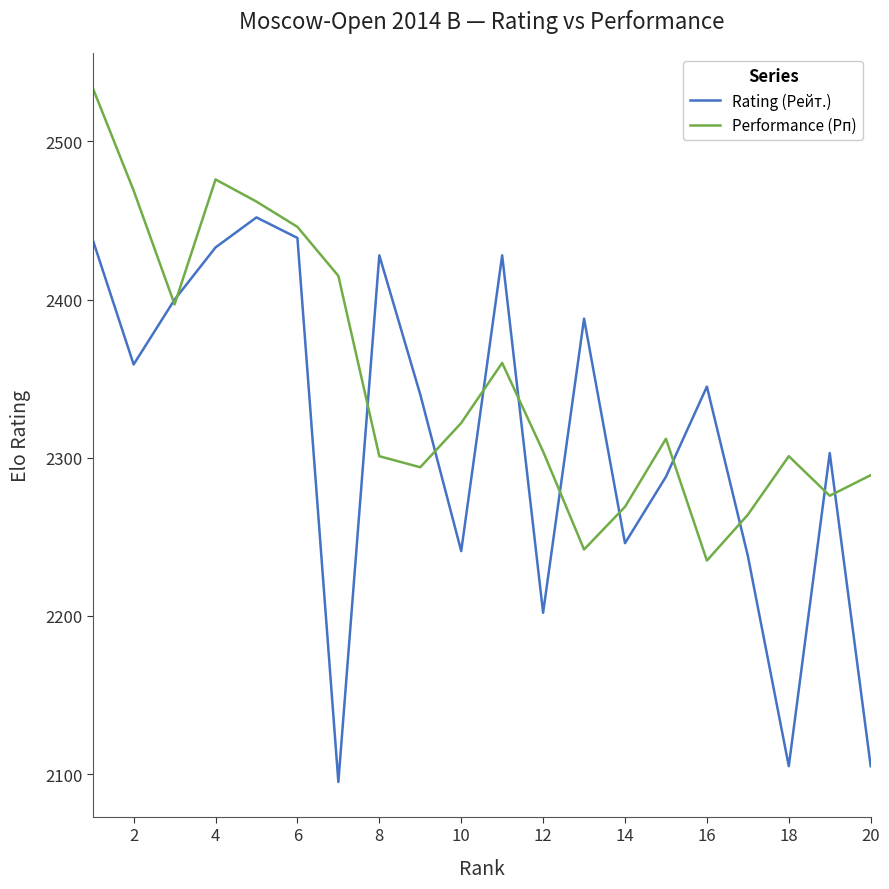

What is the lowest value of the Rating (Рейт.) series?

2095